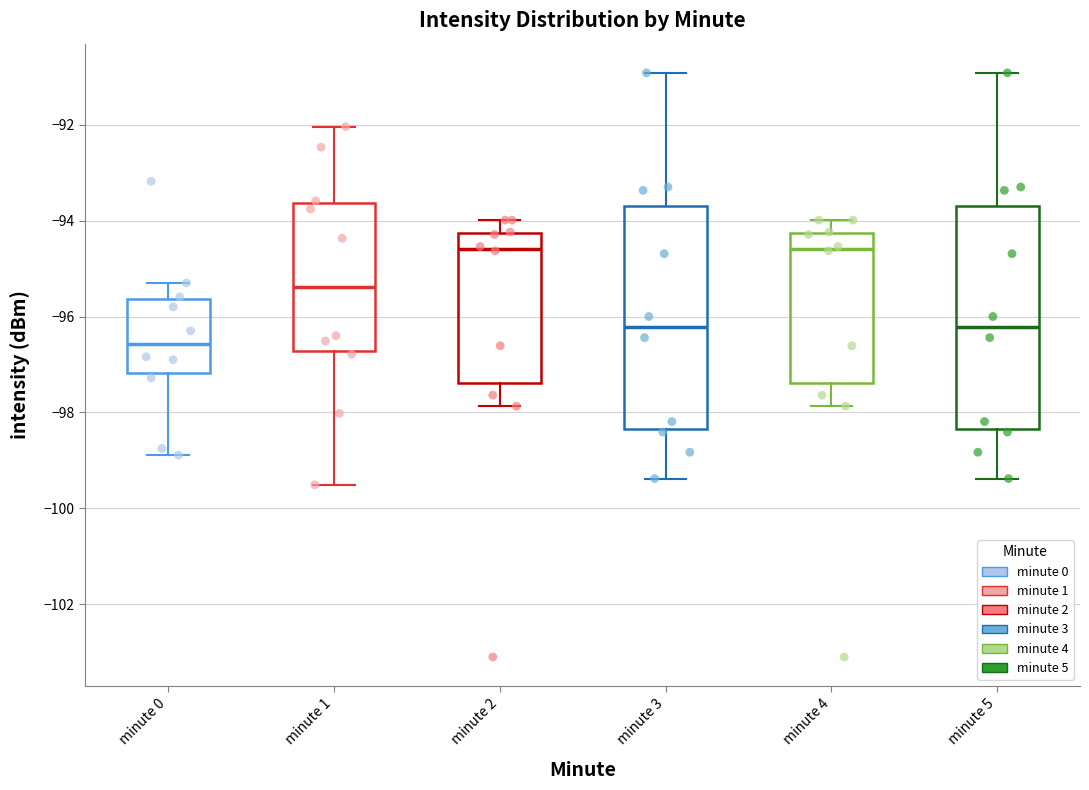

Which box's median line is the lowest?

minute 0